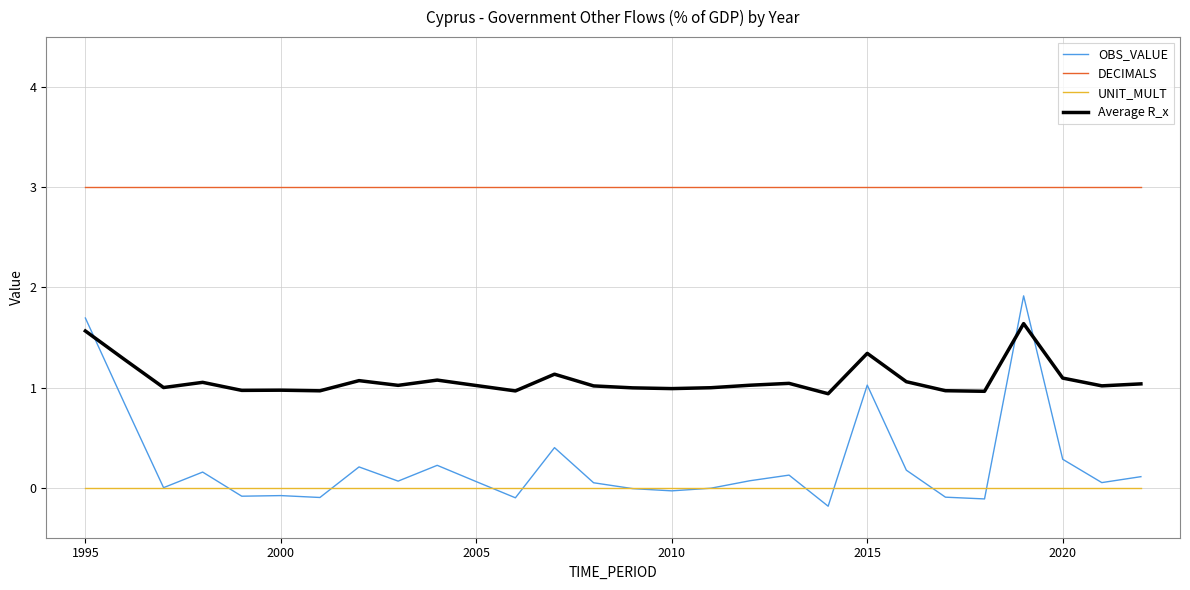

List the series in order of their peak value, highest first.

DECIMALS, OBS_VALUE, Average R_x, UNIT_MULT